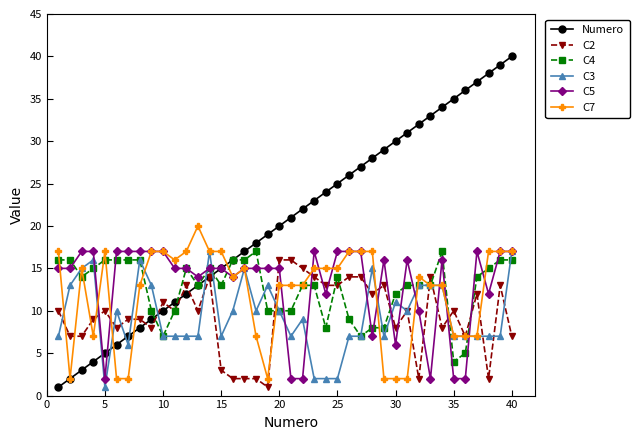

True or false: C3 has more than 2 points higher than both neighbors.

True